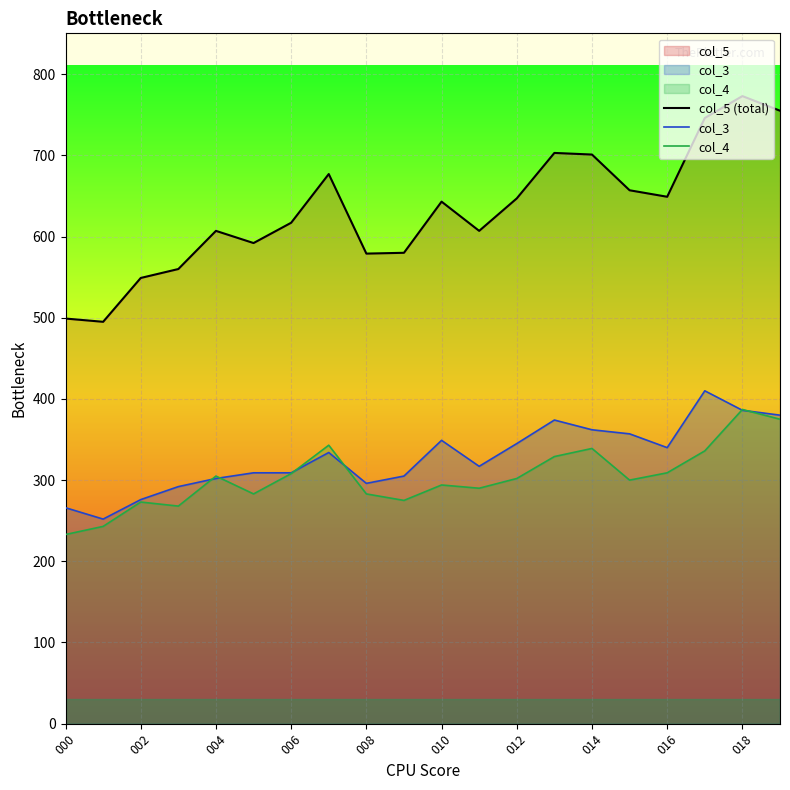

How many lines are shown in the chart?

3